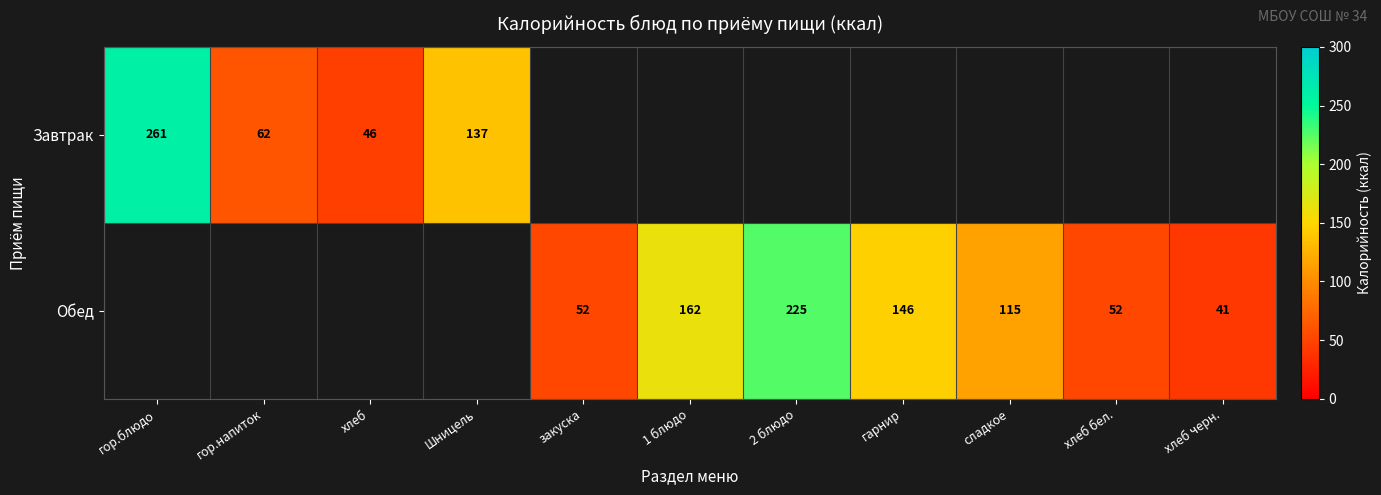

True or false: Завтрак has a value of 261 at гор.блюдо.

True